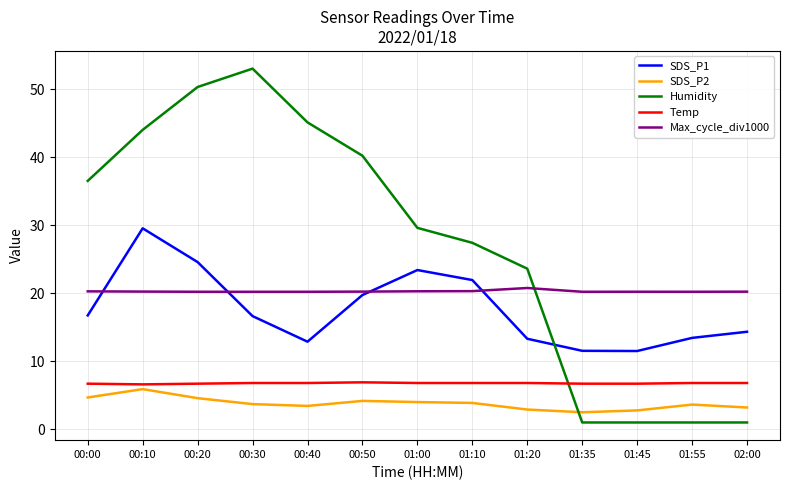

What position from the left is 00:10?

2